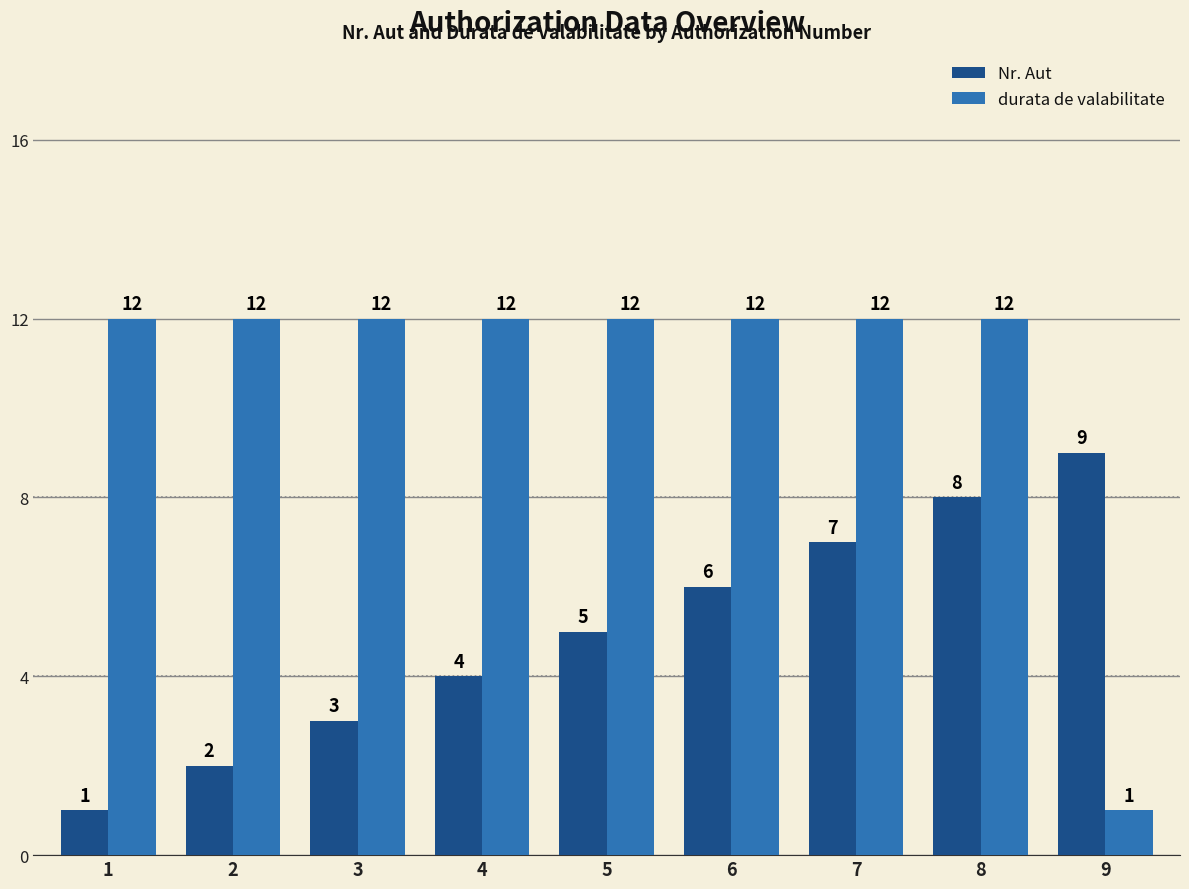

Reading left to right, transcribe all the data shown in this chart.

Nr. Aut: 1=1	2=2	3=3	4=4	5=5	6=6	7=7	8=8	9=9
durata de valabilitate: 1=12	2=12	3=12	4=12	5=12	6=12	7=12	8=12	9=1